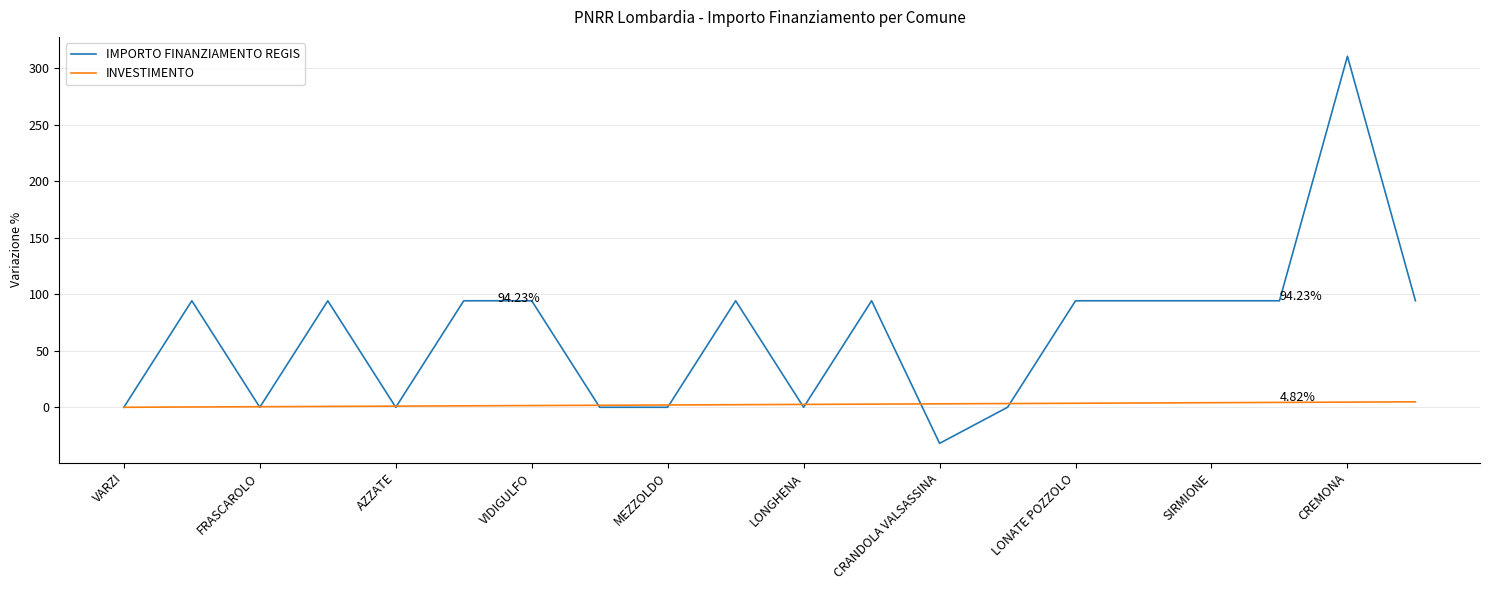

What is the minimum value for IMPORTO FINANZIAMENTO REGIS?

-31.9